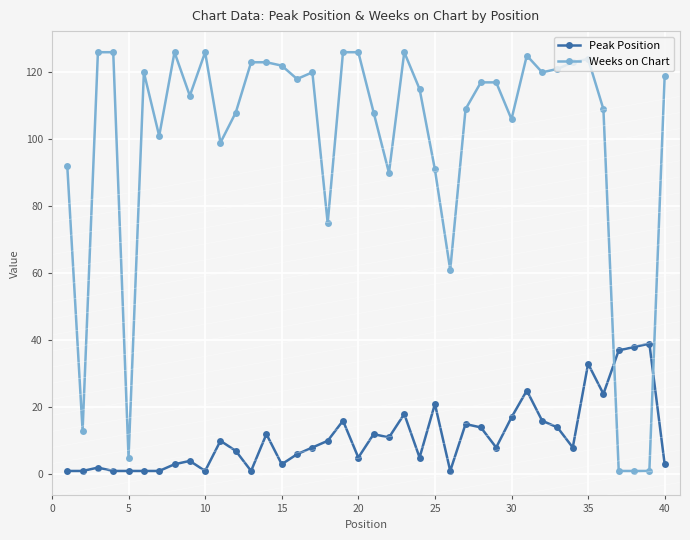

Which series has the largest range (max minus min)?

Weeks on Chart